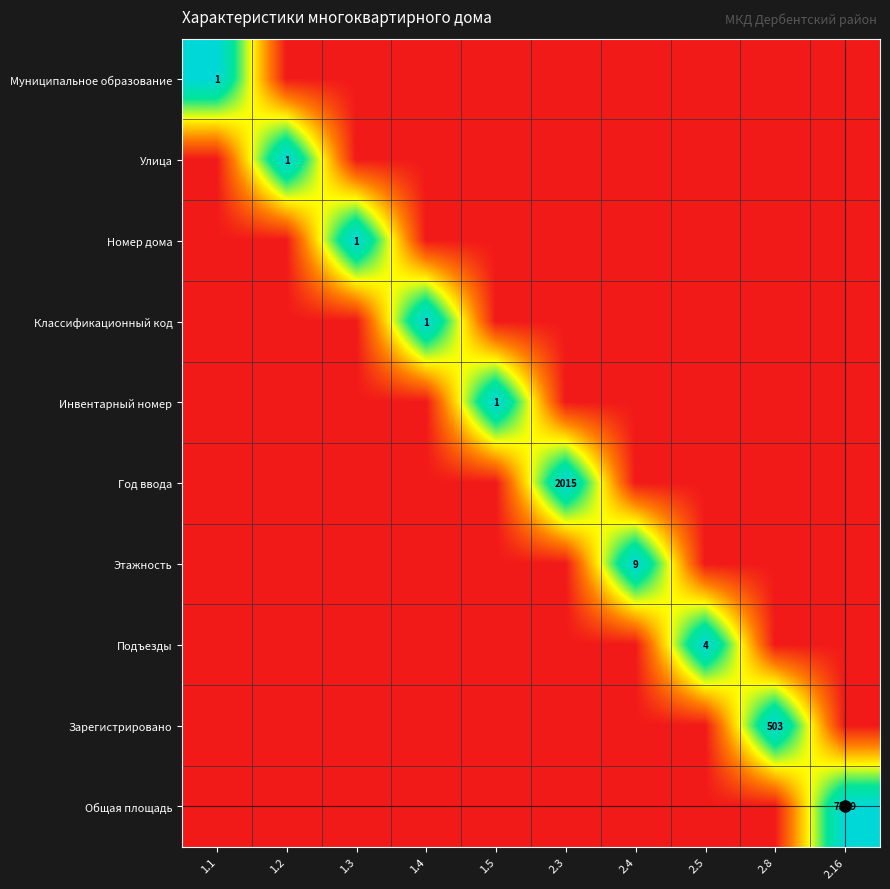

Is the value of Общая площадь at 1.3 greater than the value of Классификационный код at 2.4?

No